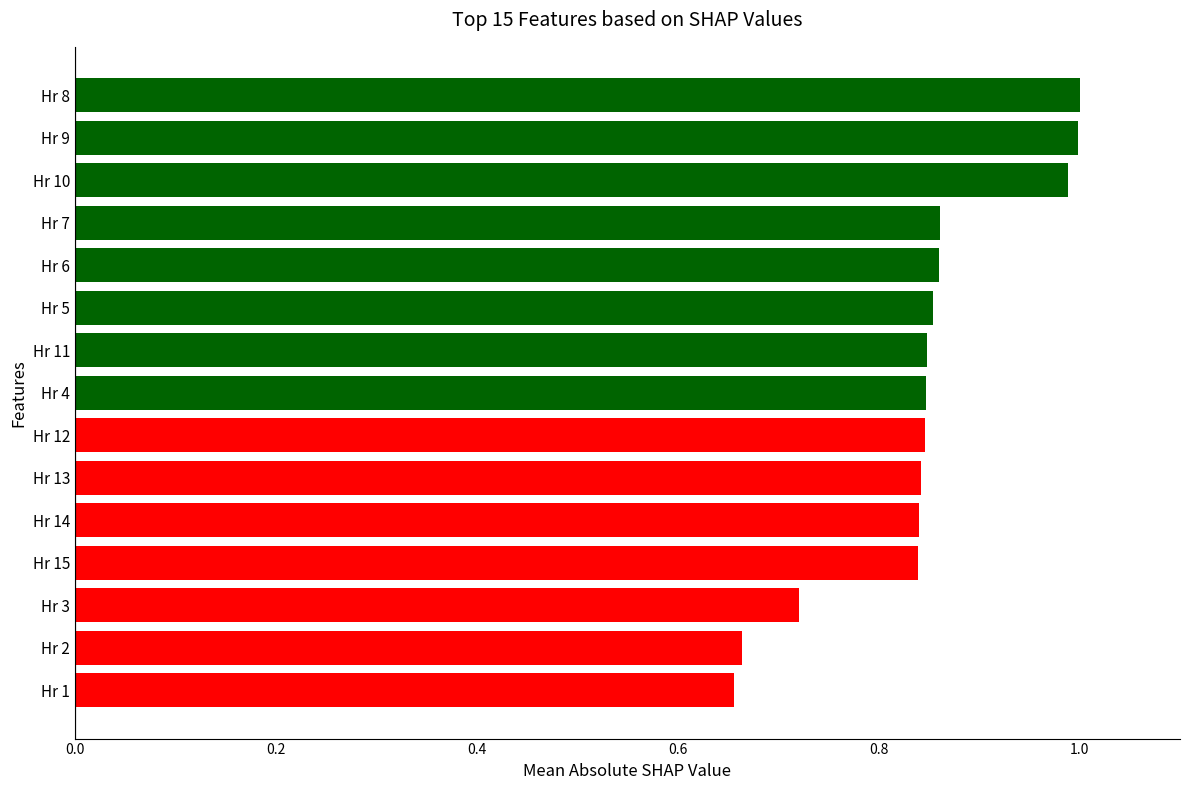

Does the chart contain stacked bars?

No